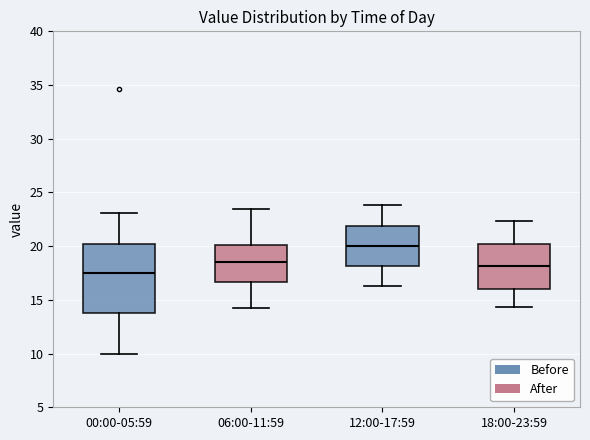

Comparing the boxes themselves (not the whiskers), which one is the tallest?

00:00-05:59